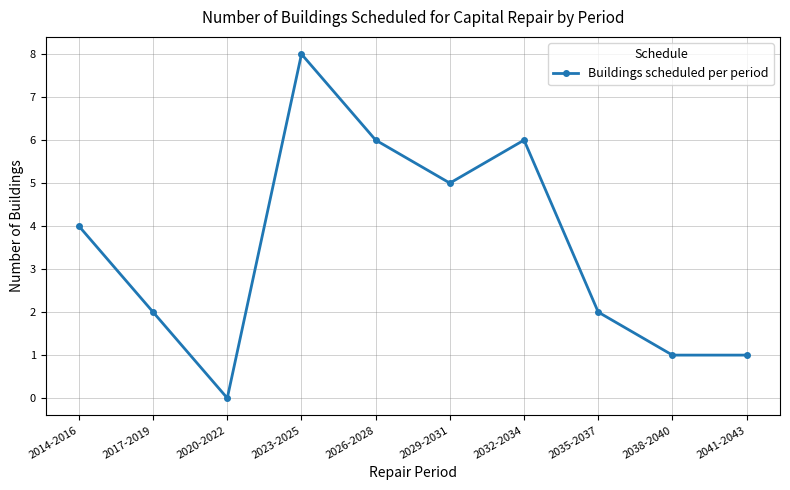

True or false: the data shows 8 at 2029-2031.

False